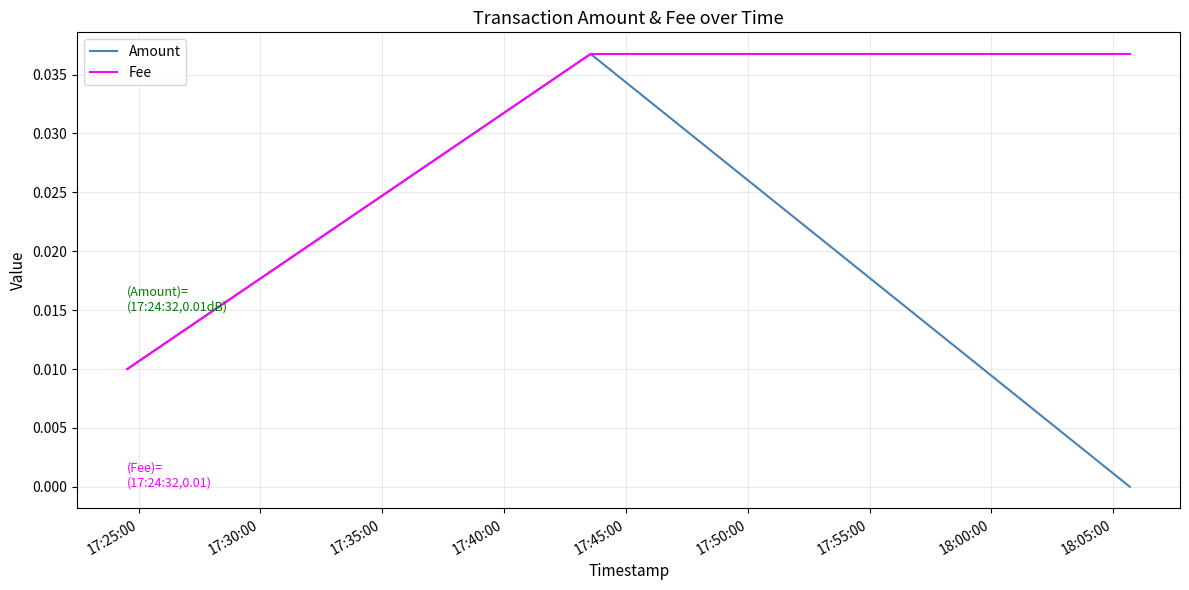

At 17:35:00, list the series in order from largest to smallest.

Amount, Fee